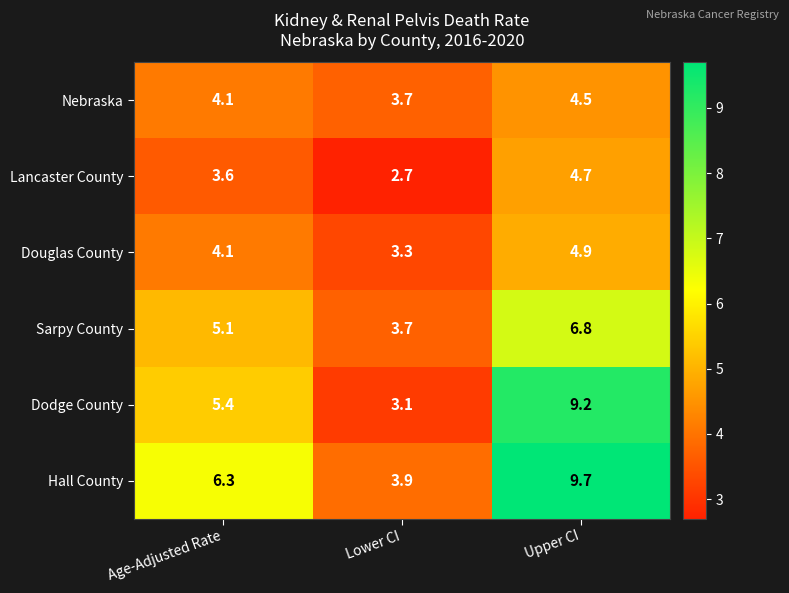

How many data points in Lancaster County are above 3?

2